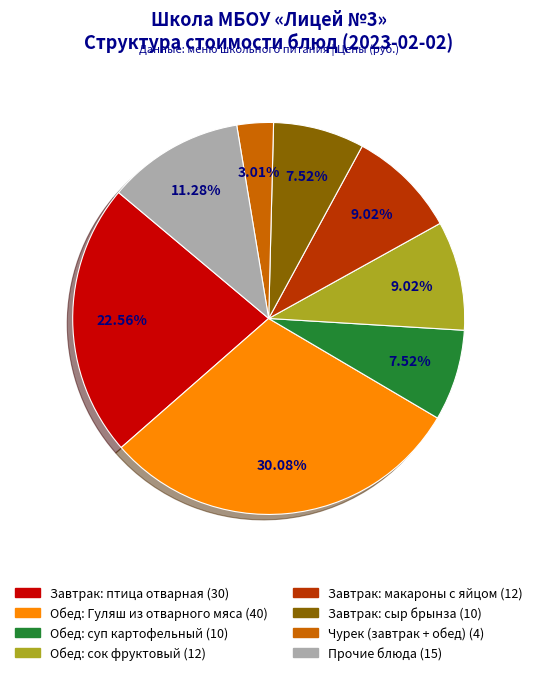

Is there any slice that represents more than half of the pie?

No